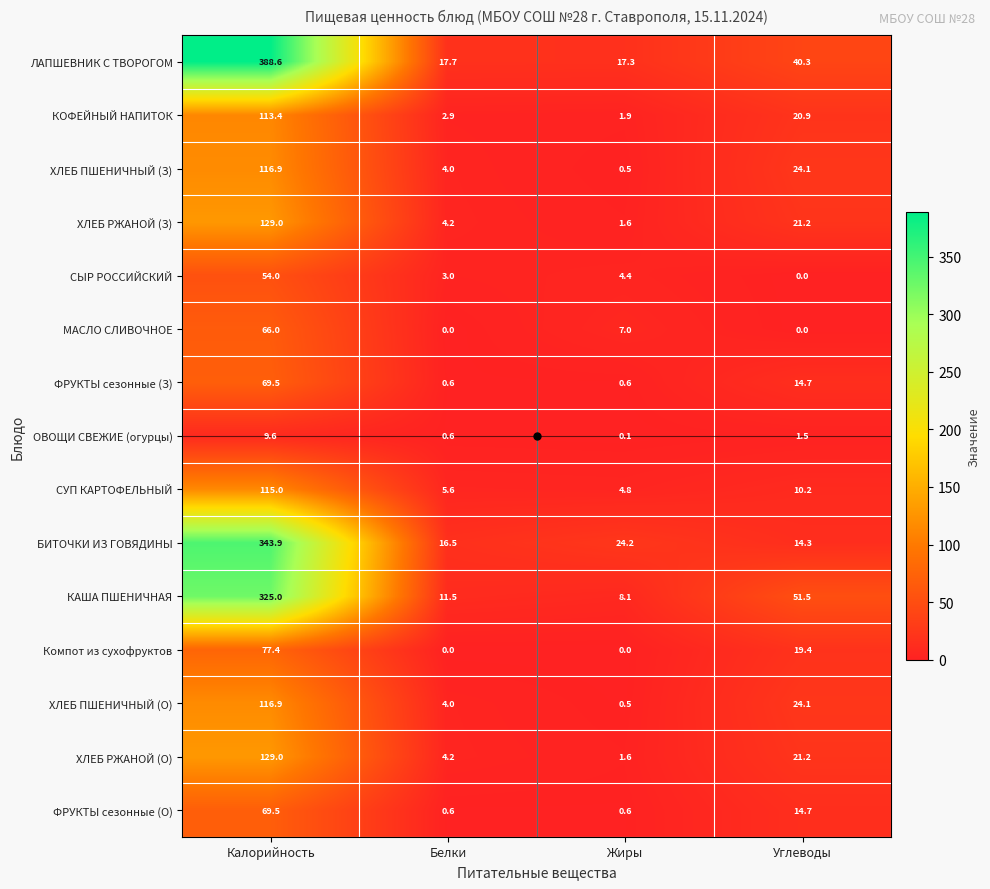

Which series has the widest spread of values?

ЛАПШЕВНИК С ТВОРОГОМ